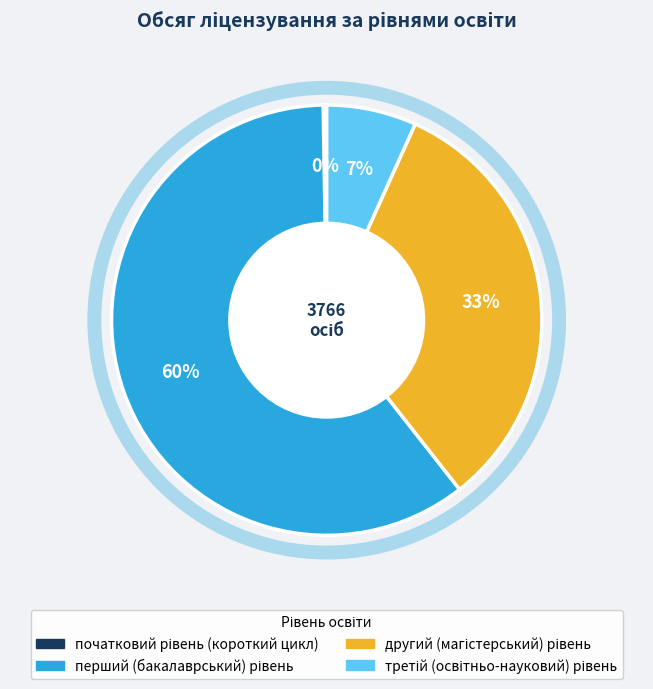

To the nearest percent, what is the difference between the largest and smallest slice percentages?

60%